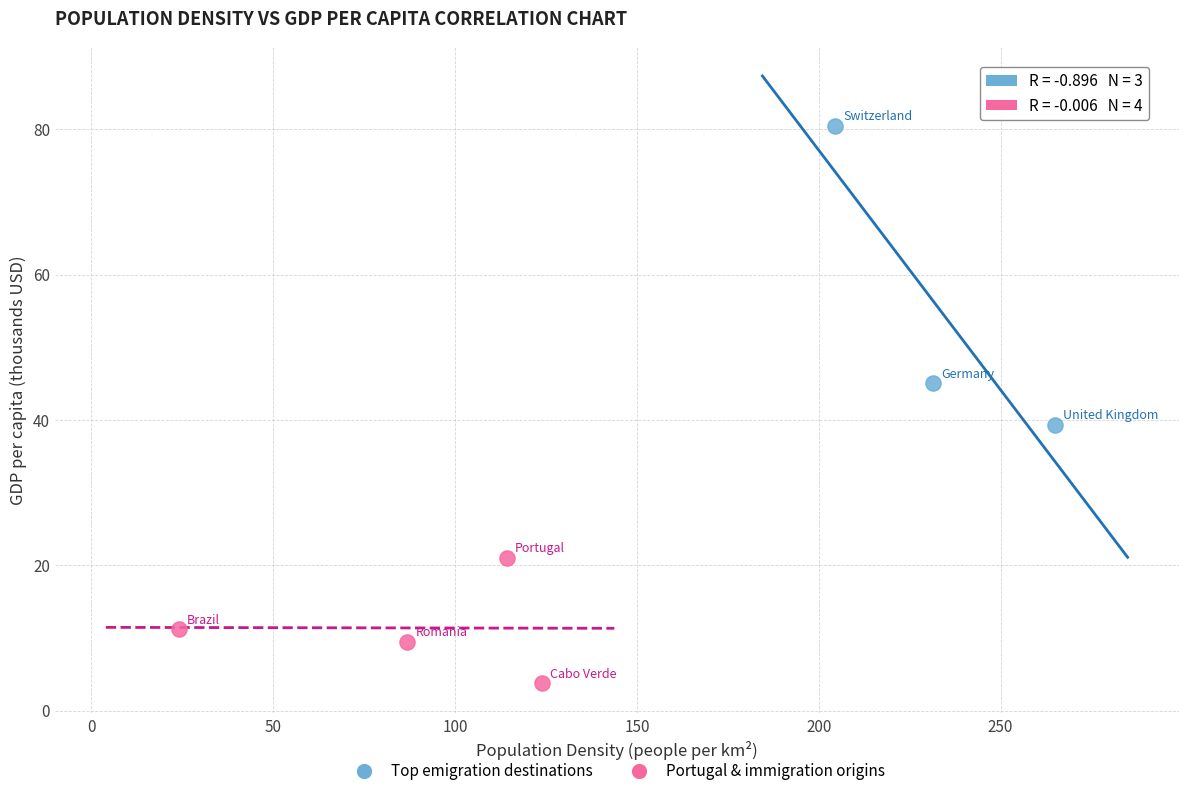

Which series reaches the maximum Y coordinate?

Top emigration destinations